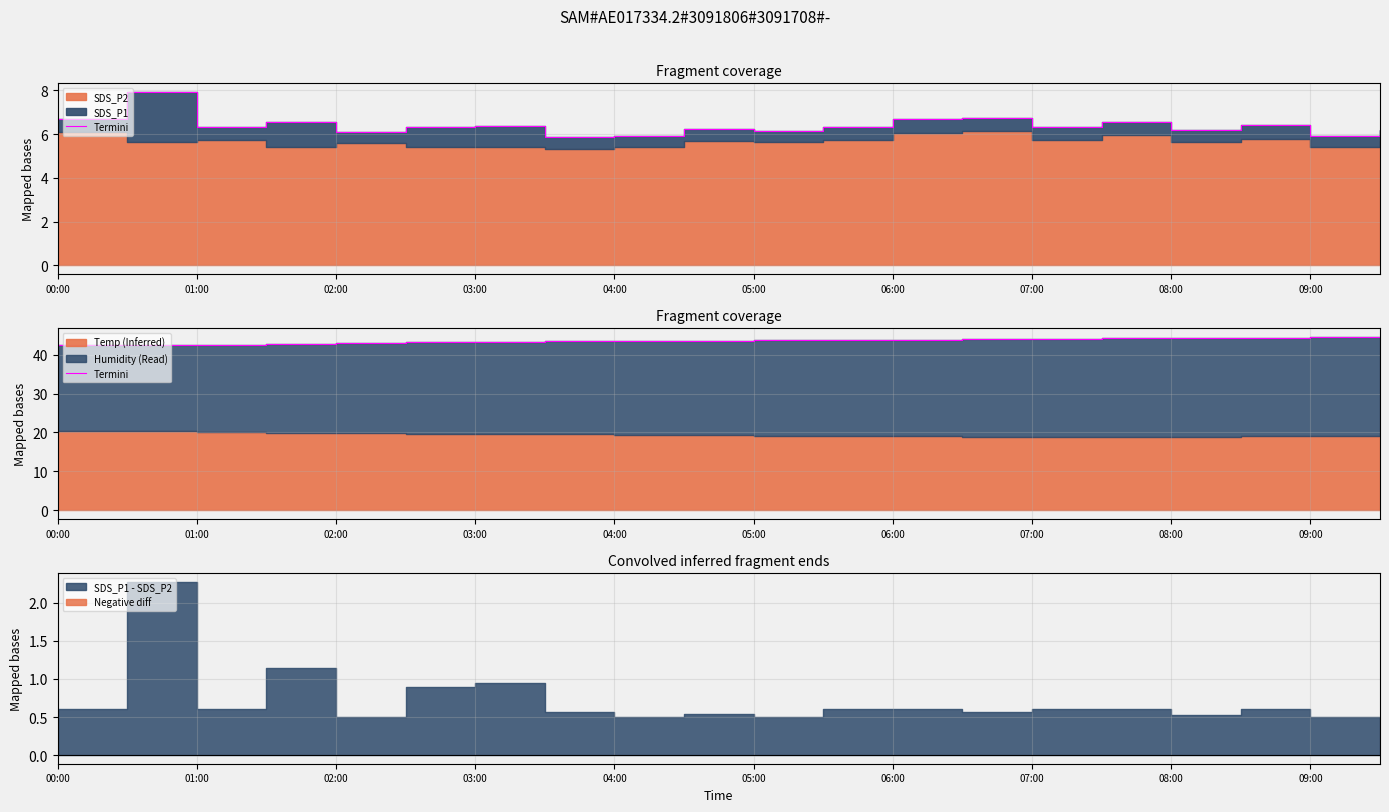

Is it true that the value at 11 is 8.8?

False